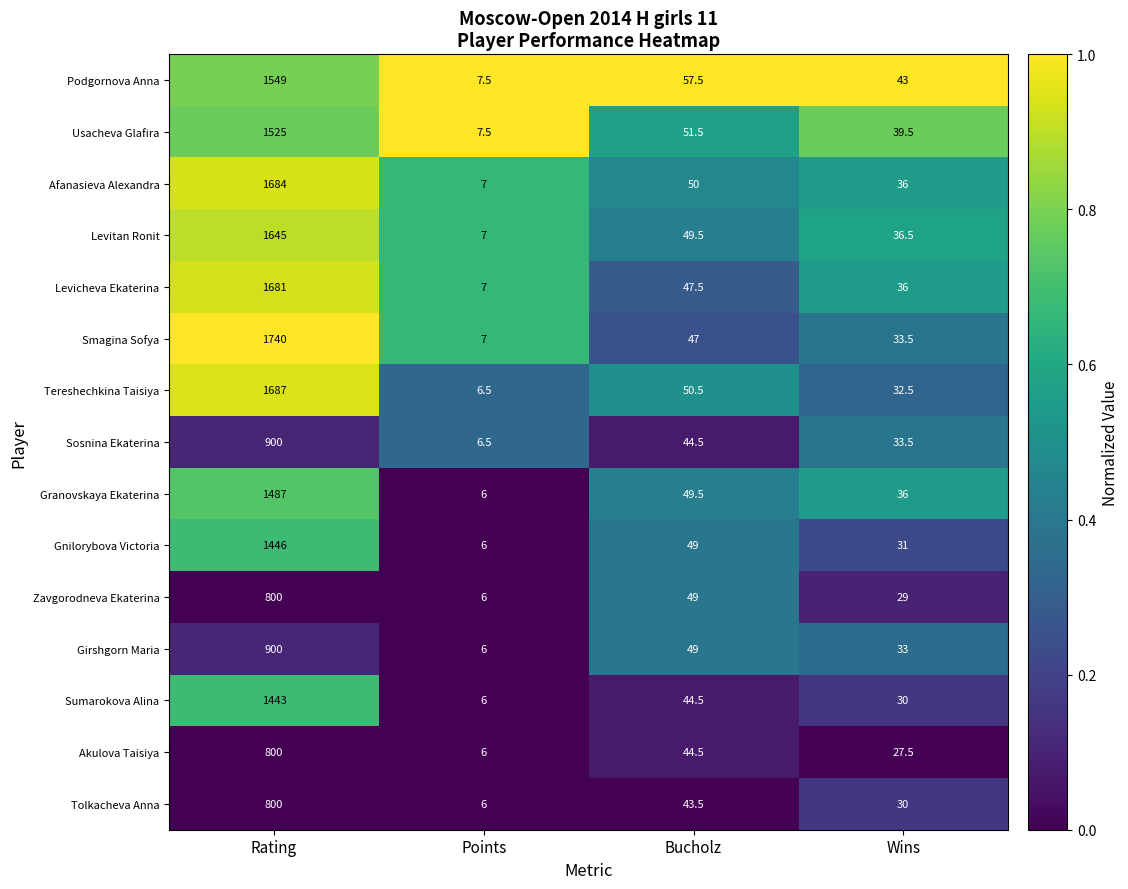

The value of Gnilorybova Victoria at Wins is 48.8. True or false?

False